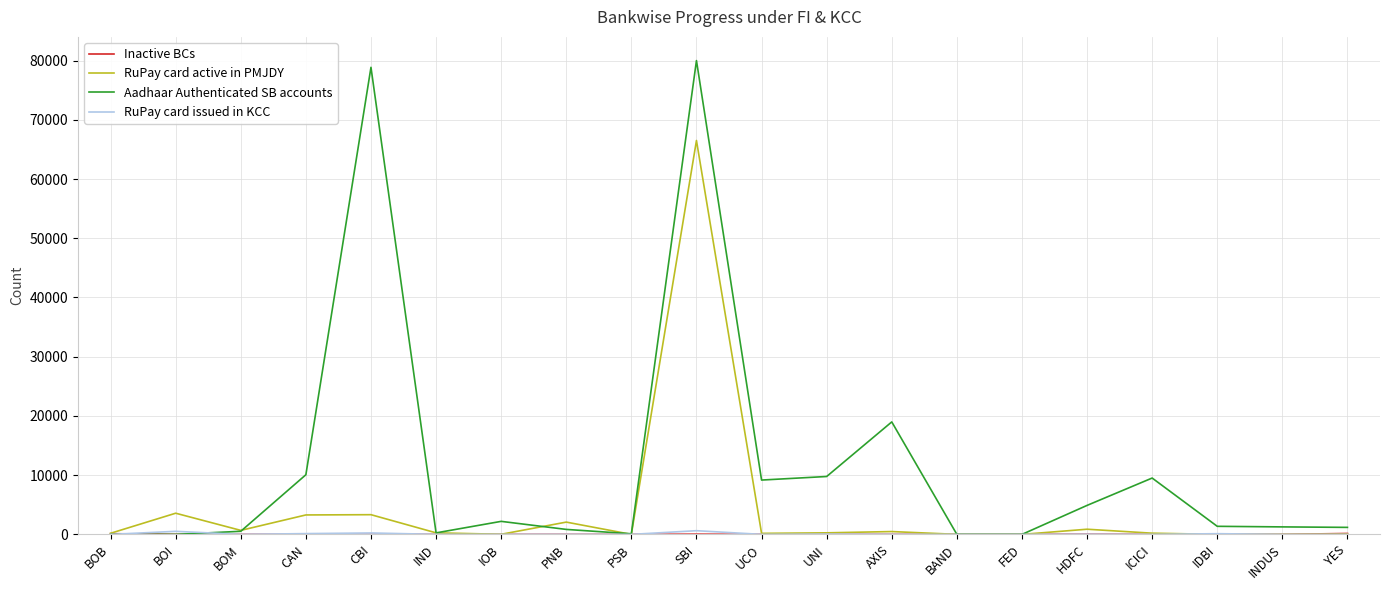

Which series has the largest total across all categories?

Aadhaar Authenticated SB accounts